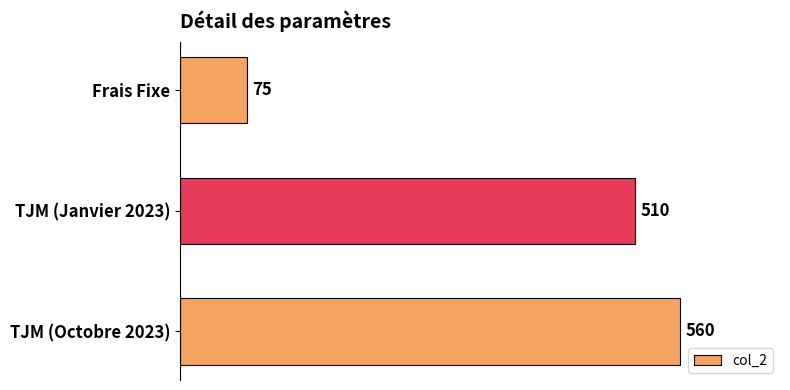

What is the sum of all values?

1145